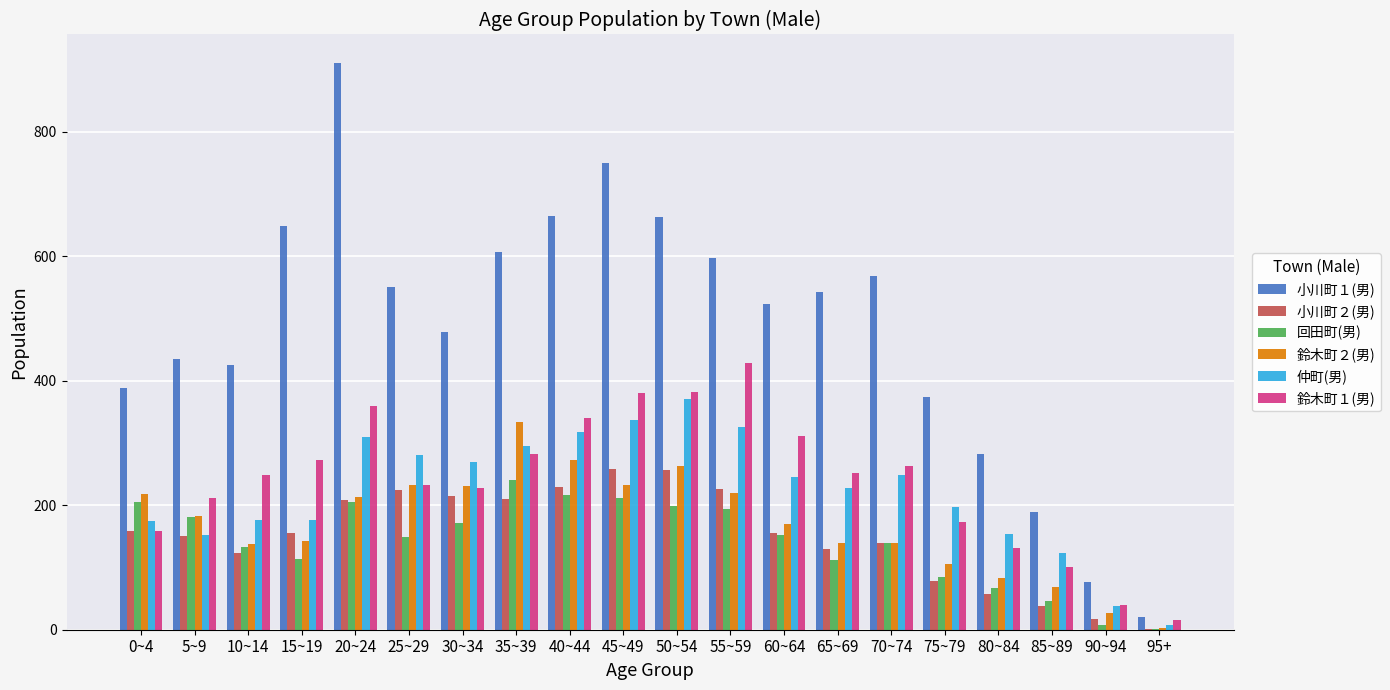

At which label does 小川町１(男) reach its peak?

20~24